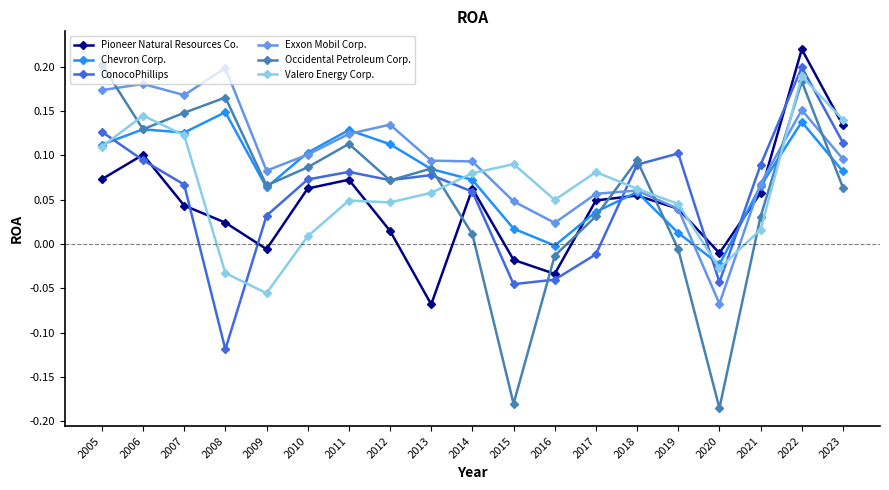

What is the spread (max minus min) of values at 2015?

0.3